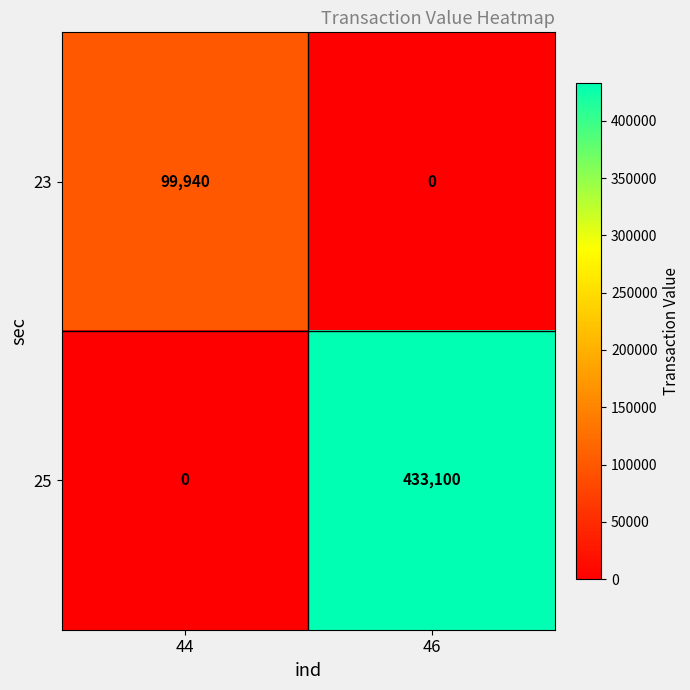

How many data points does each series have?

2